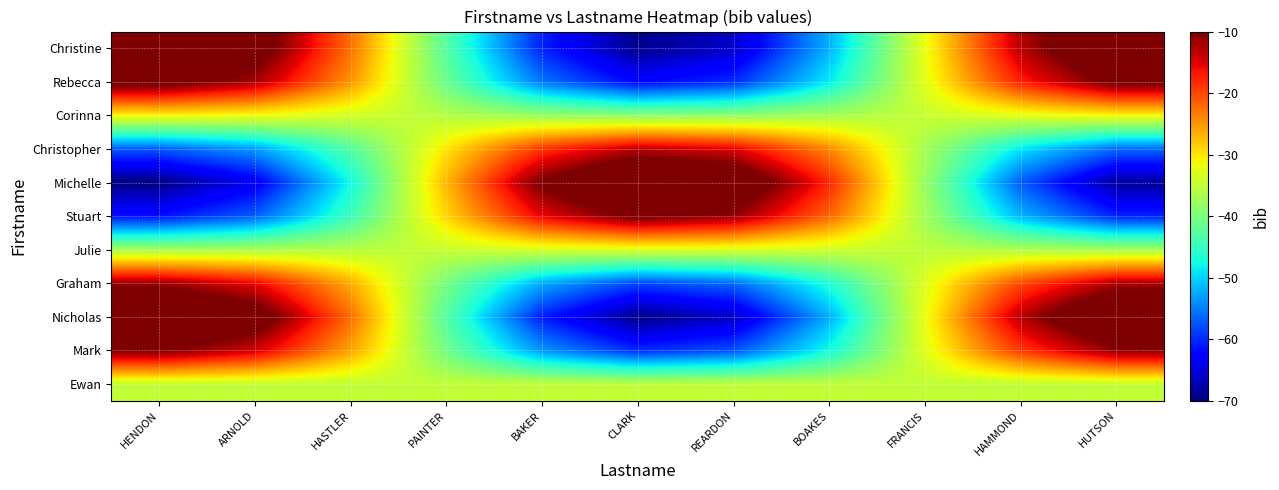

Reading left to right, list all the values displayed in this chart.

Ewan: HENDON=-35.0	ARNOLD=-35.0	HASTLER=-35.0	PAINTER=-35.0	BAKER=-35.0	CLARK=-35.0	REARDON=-35.0	BOAKES=-35.0	FRANCIS=-35.0	HAMMOND=-35.0	HUTSON=-35.0
Mark: HENDON=-9.9	ARNOLD=-14.3	HASTLER=-25.9	PAINTER=-40.7	BAKER=-53.5	CLARK=-59.9	REARDON=-57.5	BOAKES=-47.3	FRANCIS=-32.8	HAMMOND=-19.1	HUTSON=-10.9
Nicholas: HENDON=-0.0	ARNOLD=-6.1	HASTLER=-22.3	PAINTER=-42.9	BAKER=-60.8	CLARK=-69.6	REARDON=-66.4	BOAKES=-52.2	FRANCIS=-31.9	HAMMOND=-12.8	HUTSON=-1.4
Graham: HENDON=-11.4	ARNOLD=-15.5	HASTLER=-26.4	PAINTER=-40.4	BAKER=-52.4	CLARK=-58.4	REARDON=-56.2	BOAKES=-46.6	FRANCIS=-32.9	HAMMOND=-20.0	HUTSON=-12.3
Julie: HENDON=-37.0	ARNOLD=-36.7	HASTLER=-35.7	PAINTER=-34.5	BAKER=-33.5	CLARK=-33.0	REARDON=-33.2	BOAKES=-34.0	FRANCIS=-35.2	HAMMOND=-36.3	HUTSON=-37.0
Stuart: HENDON=-61.5	ARNOLD=-56.9	HASTLER=-44.6	PAINTER=-29.0	BAKER=-15.5	CLARK=-8.8	REARDON=-11.2	BOAKES=-22.0	FRANCIS=-37.3	HAMMOND=-51.8	HUTSON=-60.4
Michelle: HENDON=-69.9	ARNOLD=-63.8	HASTLER=-47.6	PAINTER=-27.1	BAKER=-9.3	CLARK=-0.5	REARDON=-3.7	BOAKES=-17.9	FRANCIS=-38.1	HAMMOND=-57.1	HUTSON=-68.5
Christopher: HENDON=-57.1	ARNOLD=-53.2	HASTLER=-43.0	PAINTER=-30.0	BAKER=-18.7	CLARK=-13.1	REARDON=-15.2	BOAKES=-24.2	FRANCIS=-36.9	HAMMOND=-49.0	HUTSON=-56.2
Corinna: HENDON=-30.9	ARNOLD=-31.6	HASTLER=-33.5	PAINTER=-35.9	BAKER=-38.0	CLARK=-39.0	REARDON=-38.7	BOAKES=-37.0	FRANCIS=-34.6	HAMMOND=-32.4	HUTSON=-31.1
Rebecca: HENDON=-7.2	ARNOLD=-12.1	HASTLER=-24.9	PAINTER=-41.3	BAKER=-55.5	CLARK=-62.5	REARDON=-59.9	BOAKES=-48.6	FRANCIS=-32.6	HAMMOND=-17.4	HUTSON=-8.3
Christine: HENDON=-0.4	ARNOLD=-6.4	HASTLER=-22.5	PAINTER=-42.9	BAKER=-60.5	CLARK=-69.3	REARDON=-66.1	BOAKES=-52.0	FRANCIS=-32.0	HAMMOND=-13.0	HUTSON=-1.8